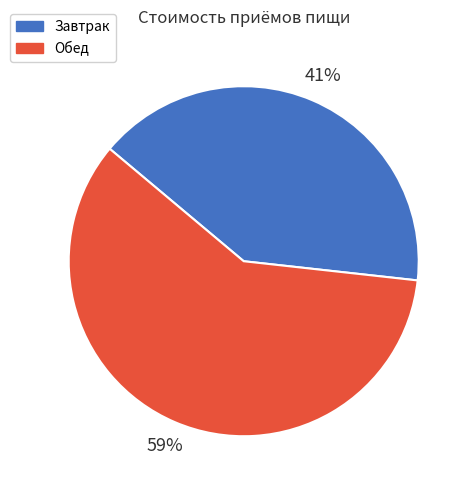

Between Обед and Завтрак, which is larger?

Обед